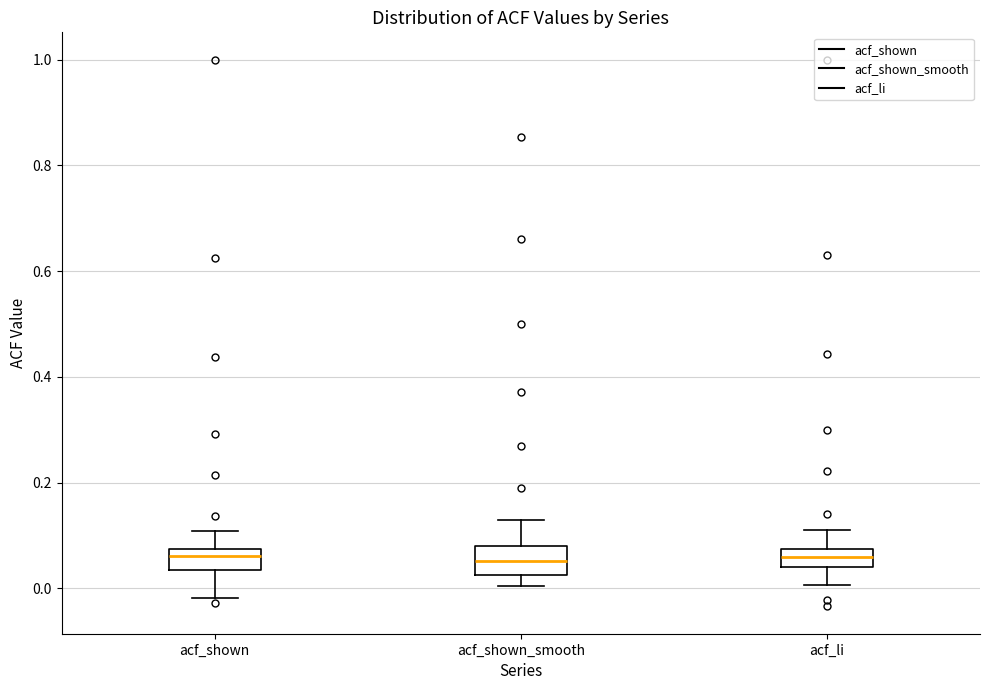

Where does the median line of the box for acf_li sit on the y-axis? The values are not printed on the chart, so give them approximately, as read against the axis.

0.06